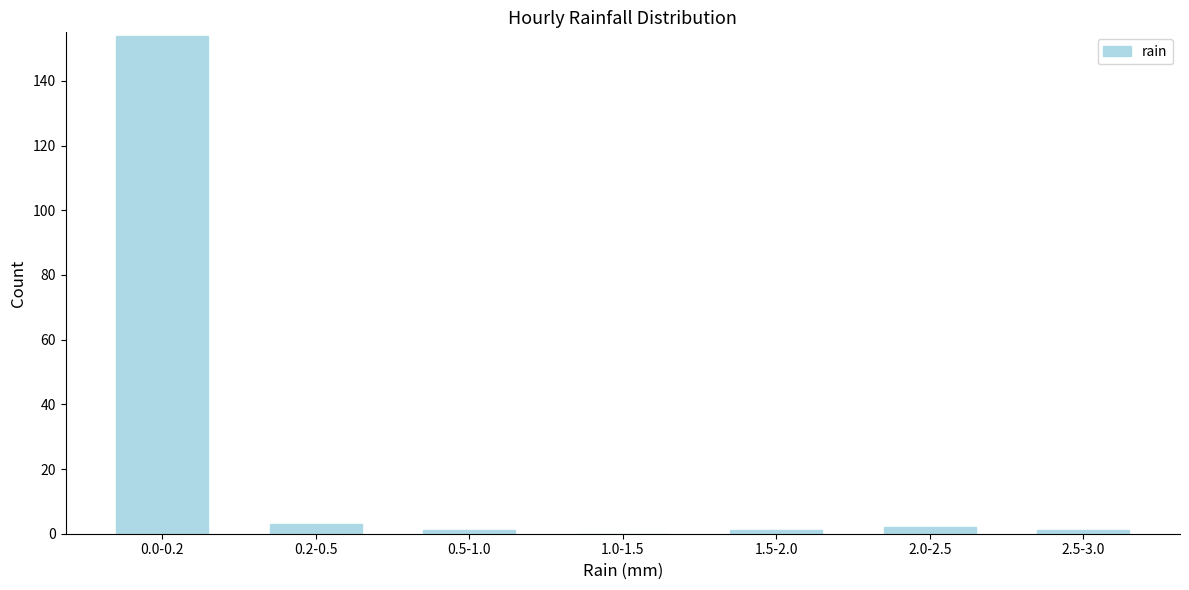

Reading left to right, what are all the values shown in this chart?

0.0-0.2=154	0.2-0.5=3	0.5-1.0=1	1.0-1.5=0	1.5-2.0=1	2.0-2.5=2	2.5-3.0=1